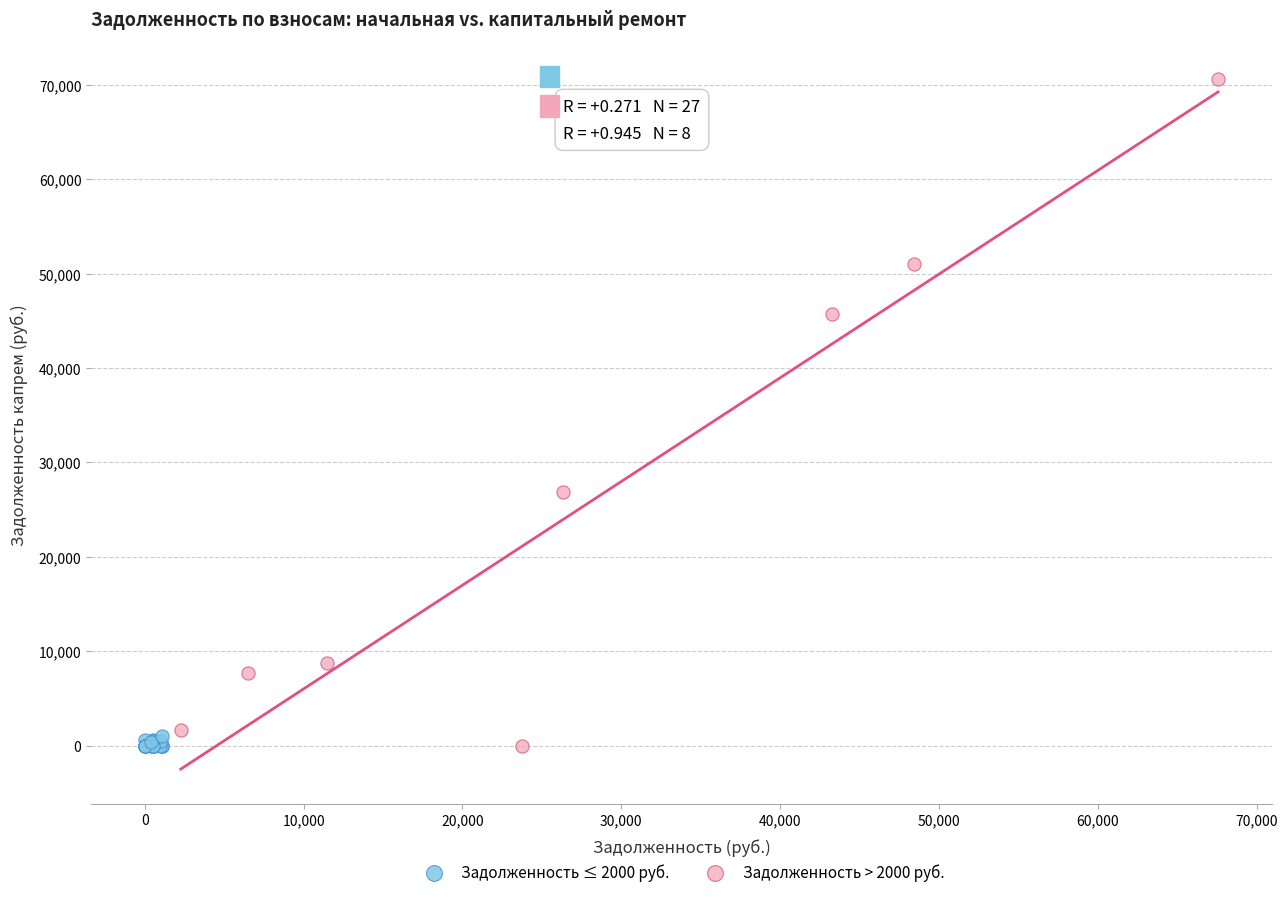

What are all the series names shown in the legend?

Задолженность ≤ 2000 руб., Задолженность > 2000 руб.